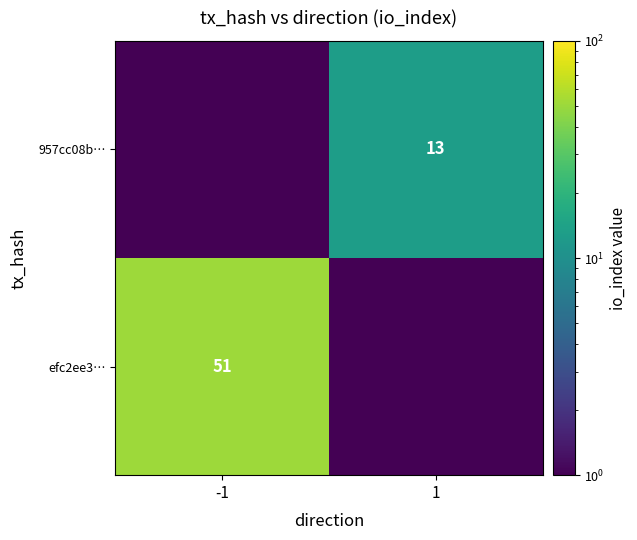

True or false: efc2ee3… has a value of 14.1 at -1.

False